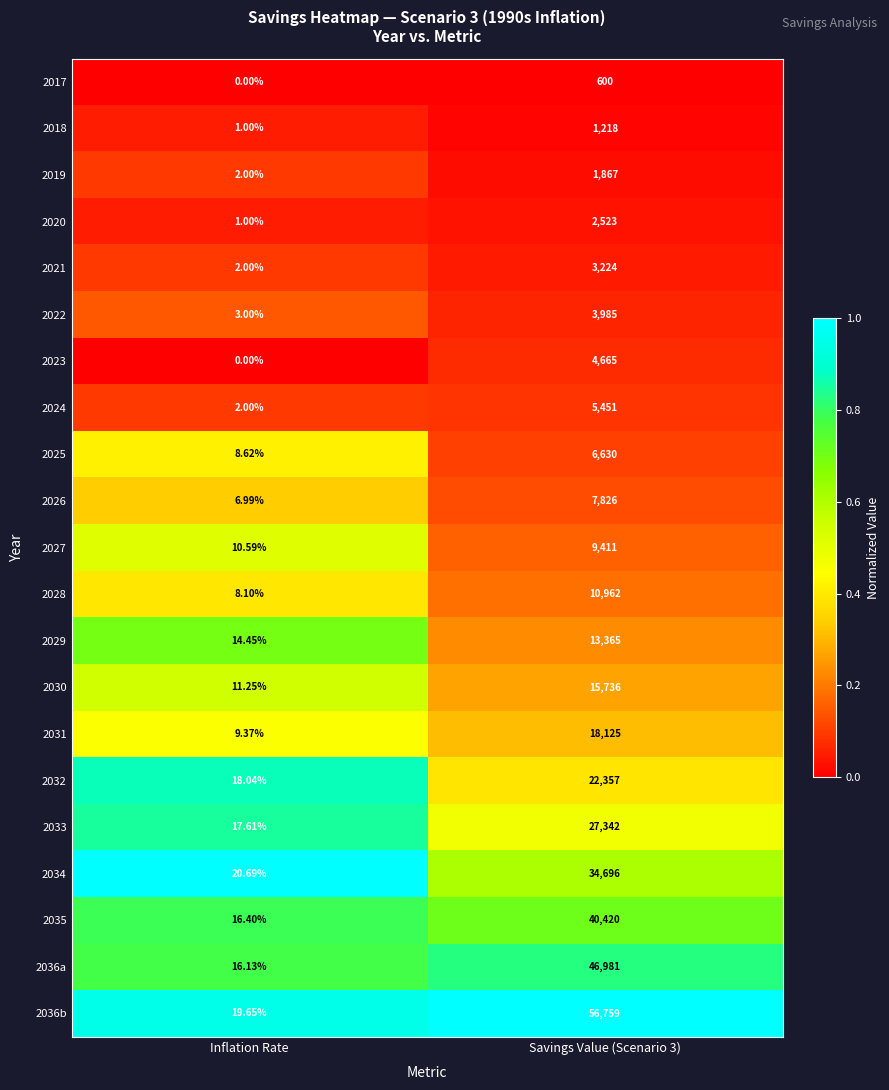

At which label is 2025 closest to 3319?

Inflation Rate